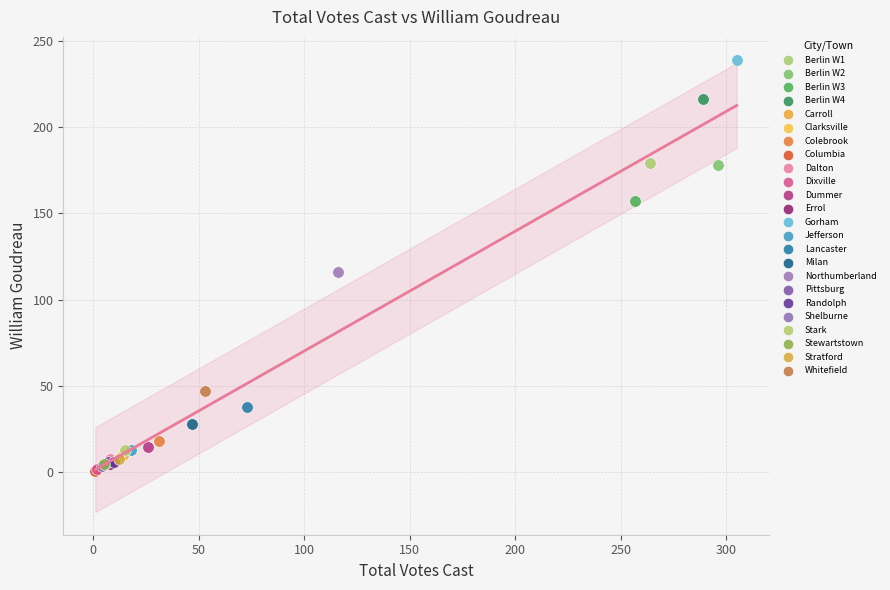

Which series reaches the maximum Y coordinate?

Gorham